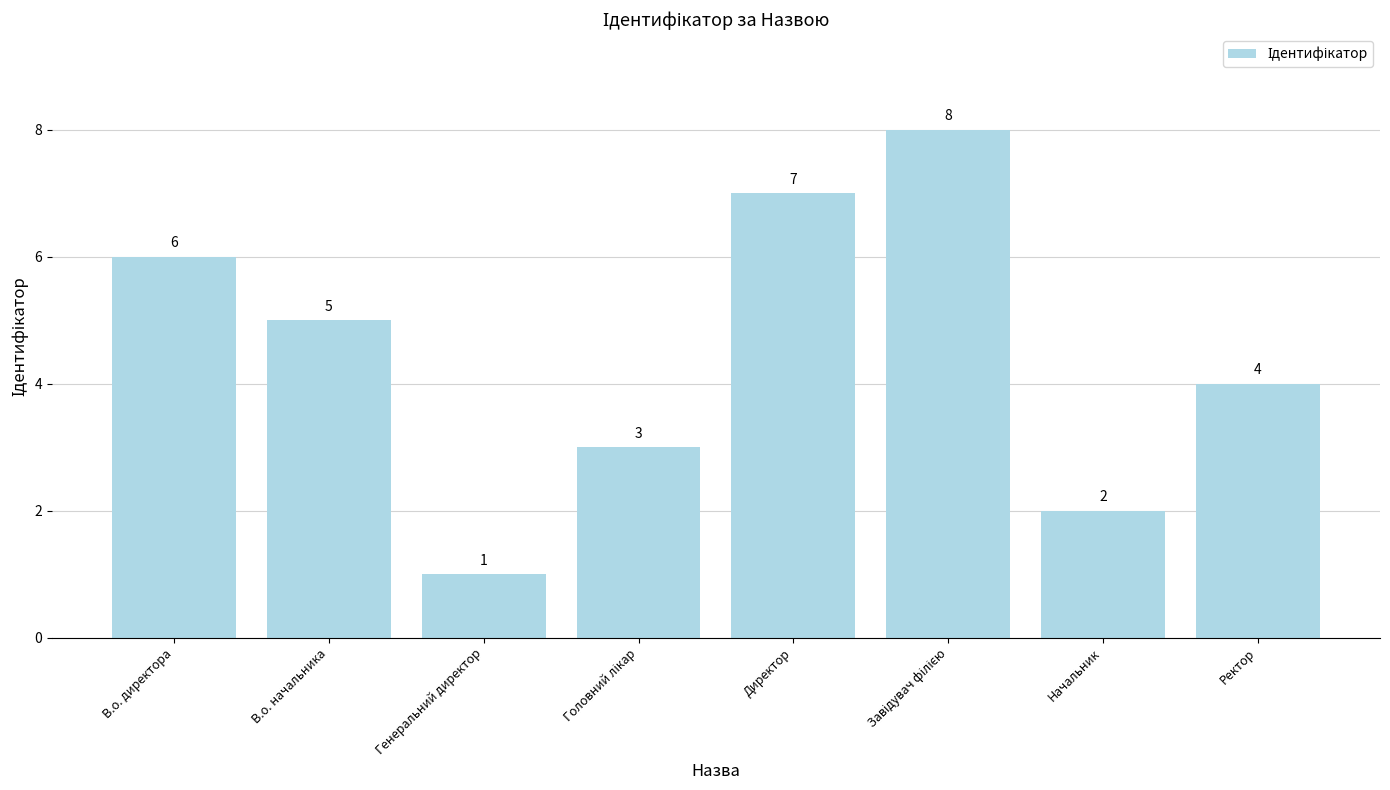

How many distinct data groups are displayed?

1